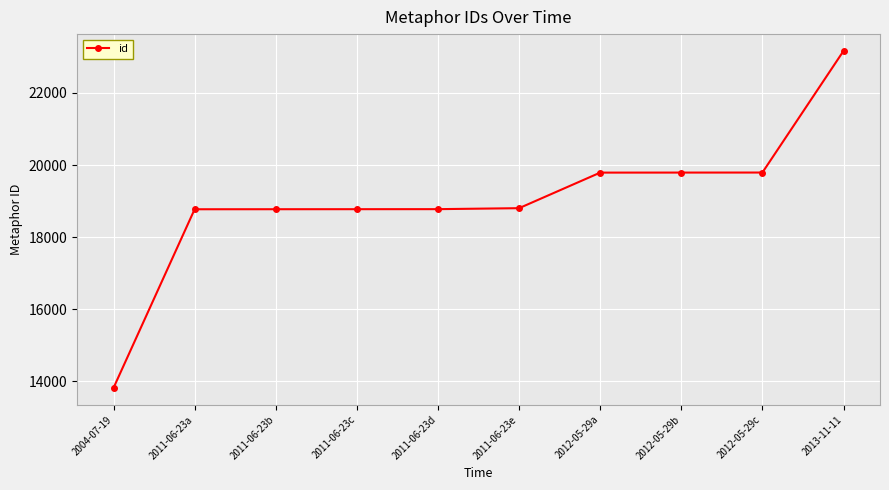

Which label corresponds to the smallest value in the chart?

2004-07-19